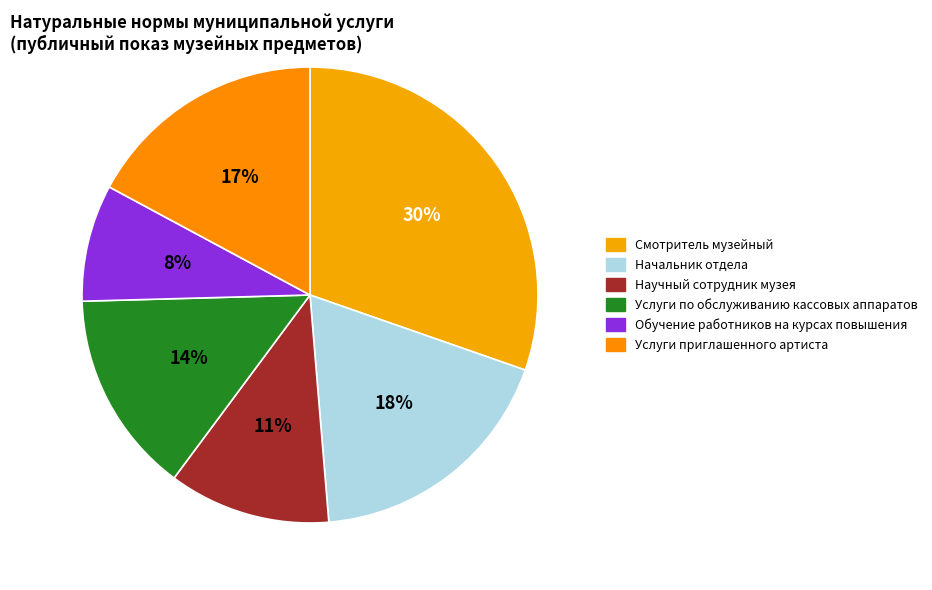

To the nearest percent, what is the average slice percentage?

17%